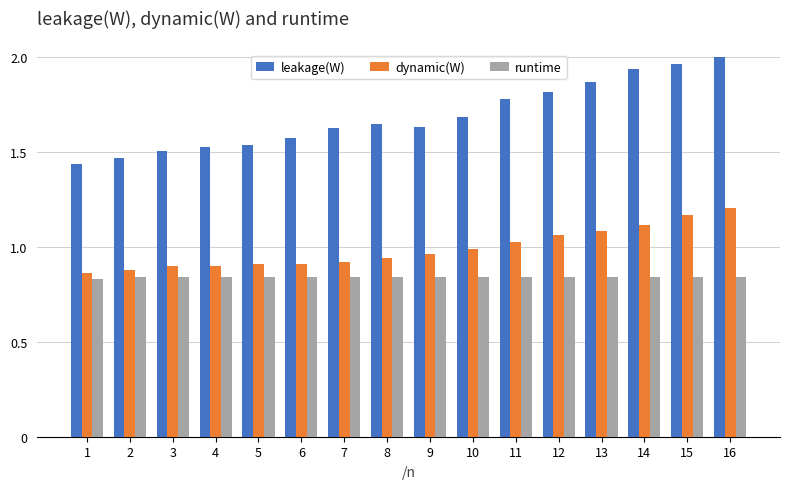

What is the sum of the dynamic(W) values at 13 and 16?

2.3